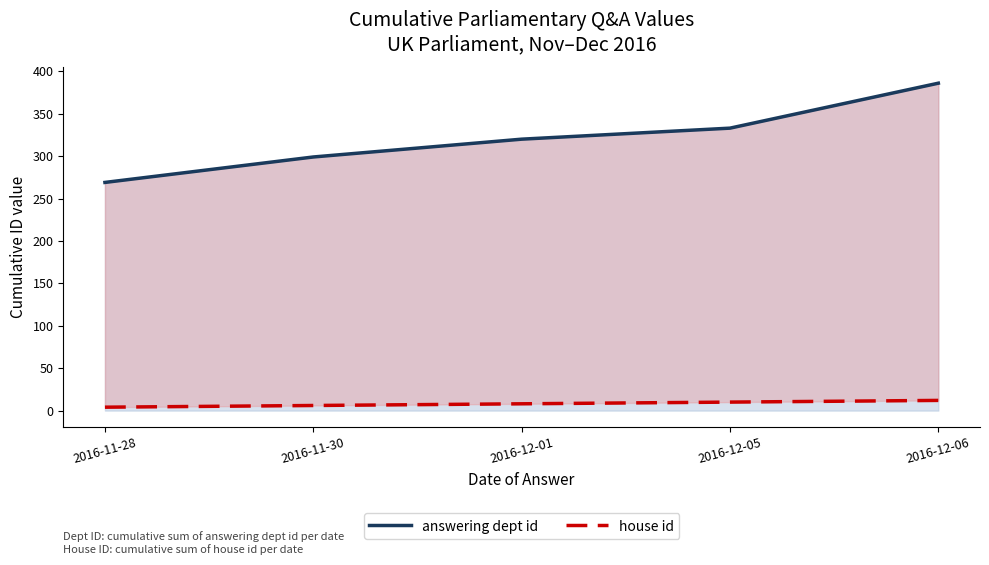

What is the value of the answering dept id point at the 1st from the left?

269